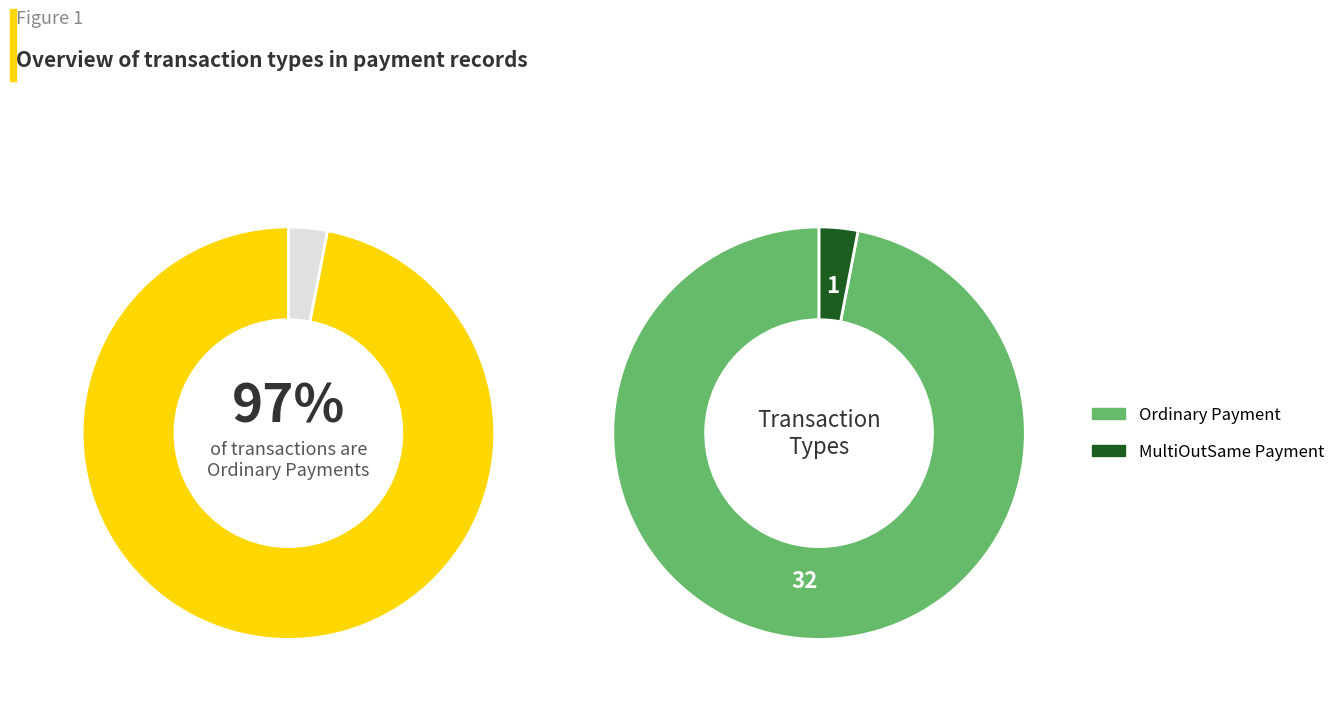

Which category has the biggest portion of the pie?

Ordinary Payment